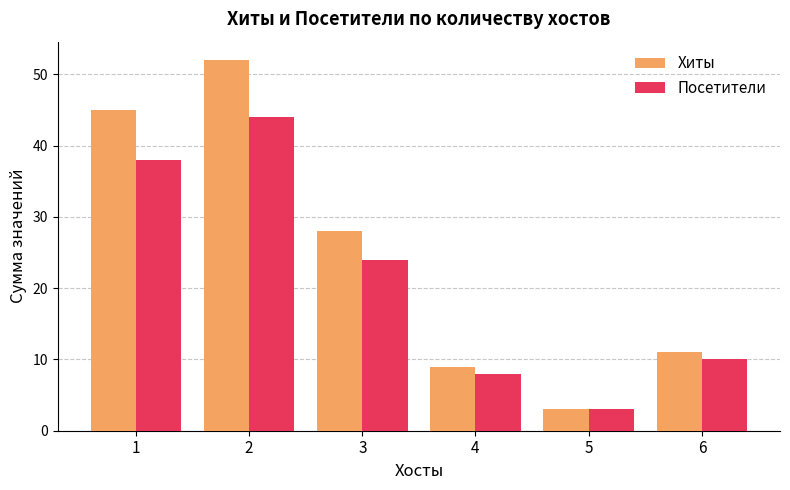

Between 3 and 5, which series saw the biggest shift?

Хиты